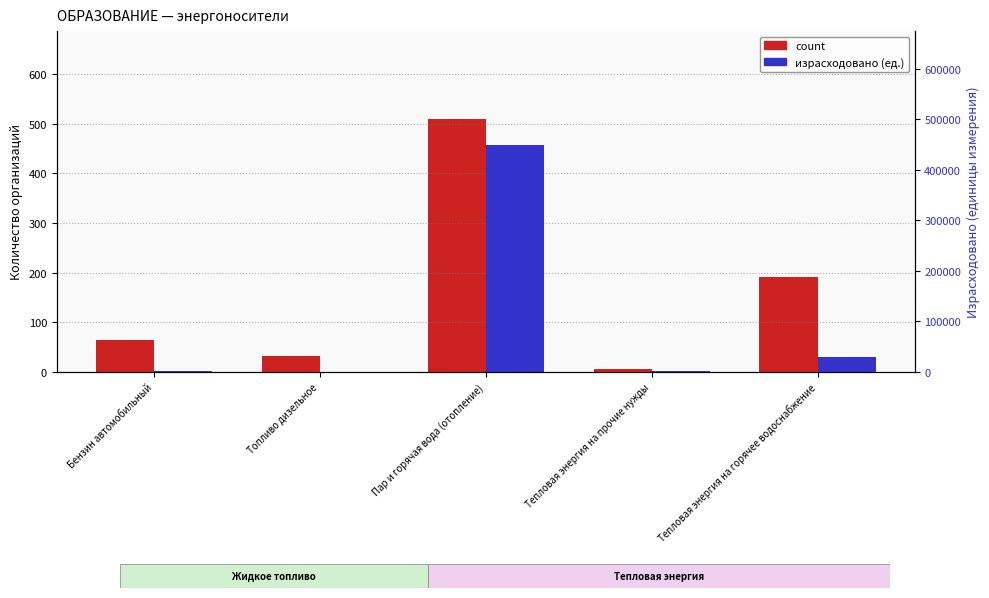

At how many categories does at least one series exceed 445275?

1